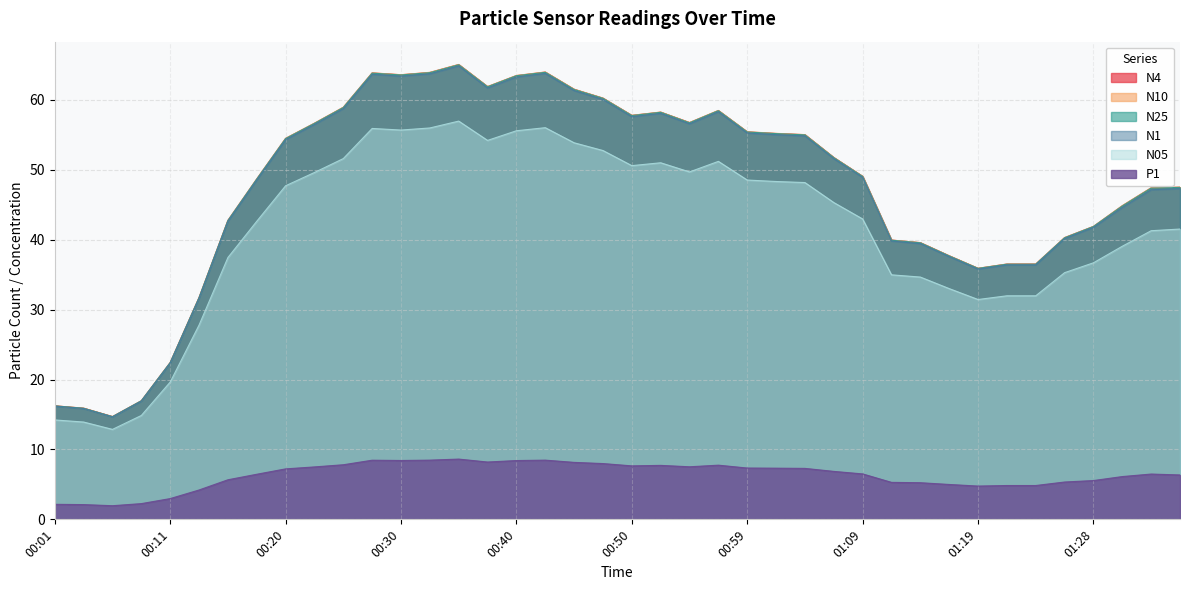

The P1 series shows 8.2 at 00:37. True or false?

True